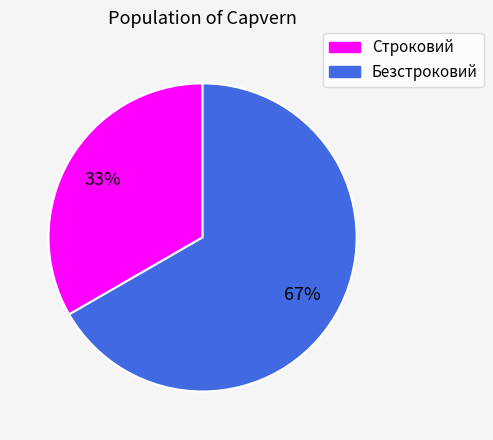

What is the smallest slice in the pie chart?

Строковий